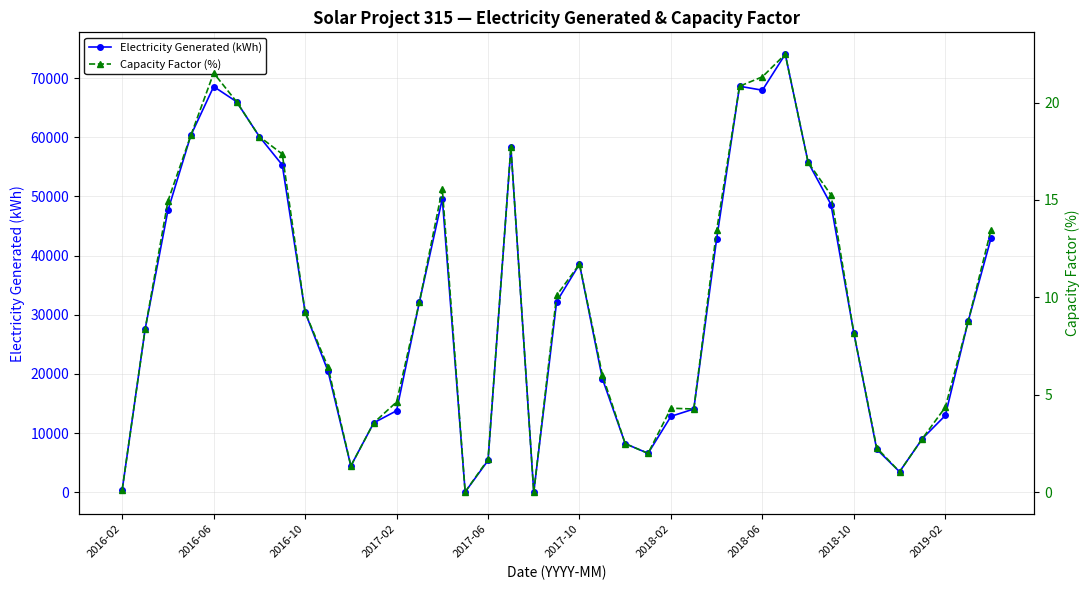

What is the difference between the highest and lowest values at 17?

58291.2